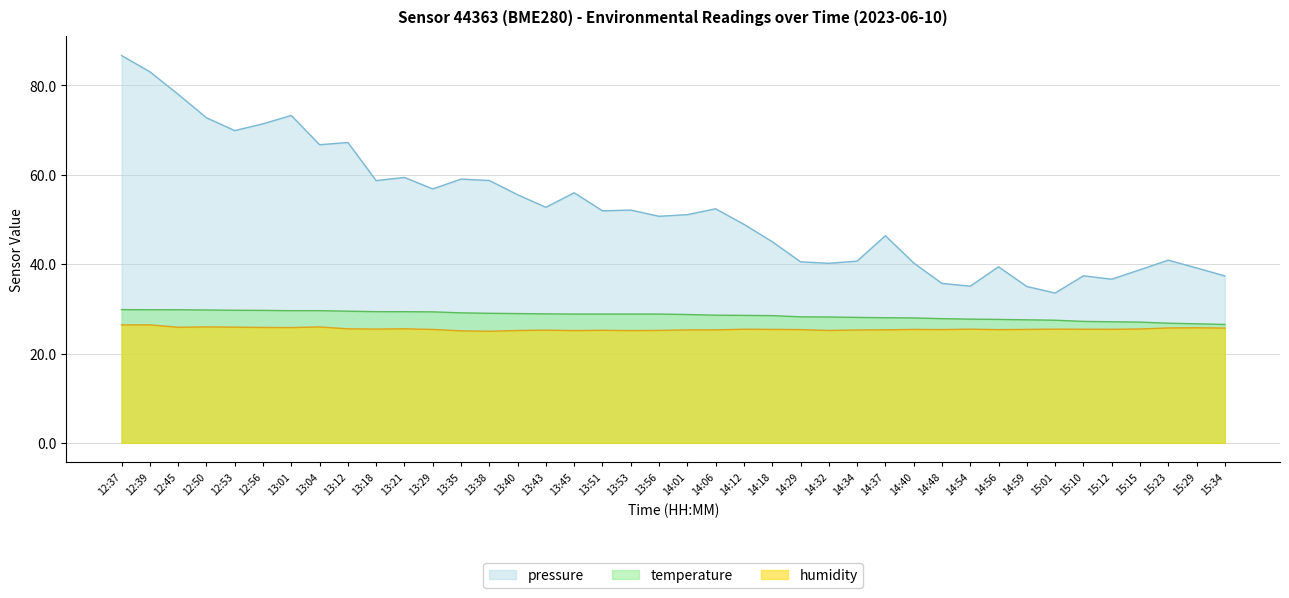

At how many categories does at least one series exceed 55?

16